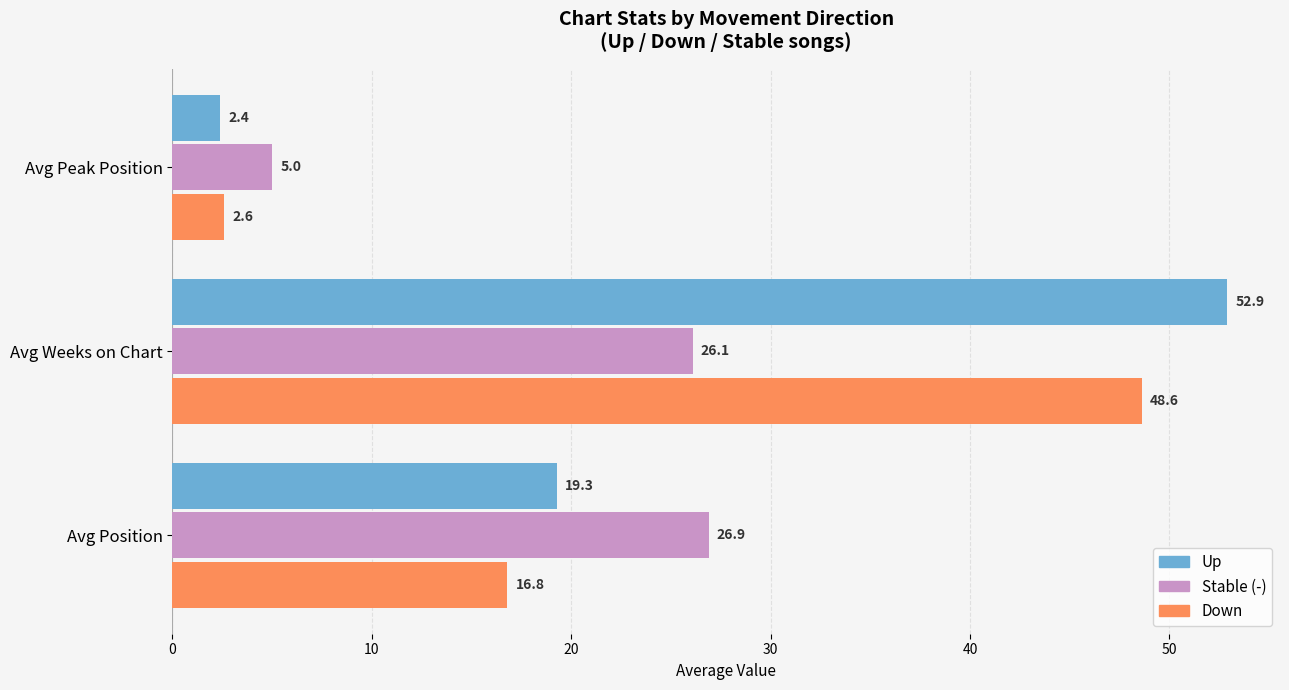

What is the total value across all series at Avg Position?

63.0